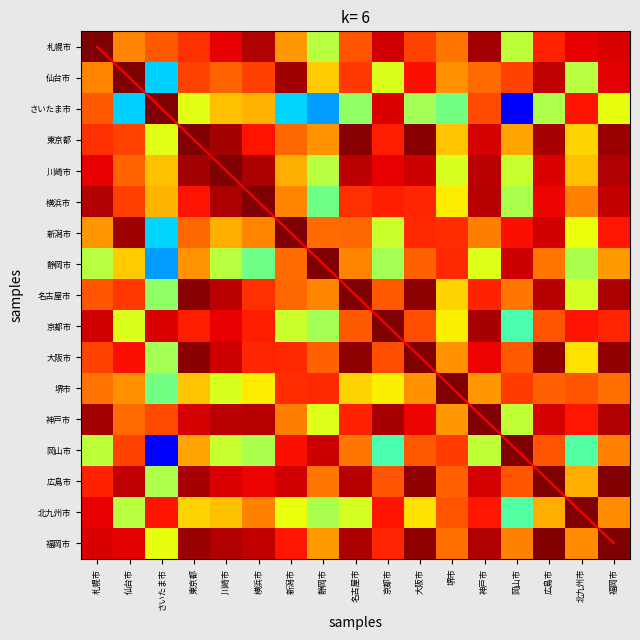

What is the sum of the 大阪市 values at 東京都 and 神戸市?

1.9